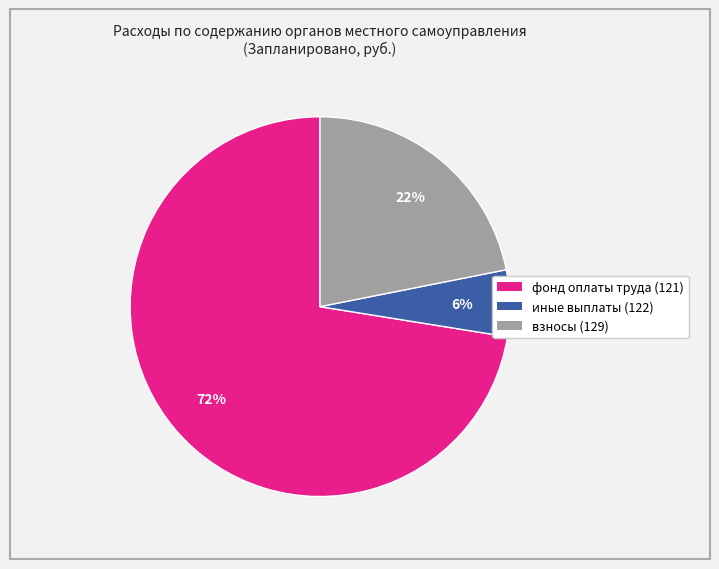

Is there a majority slice in this chart?

Yes